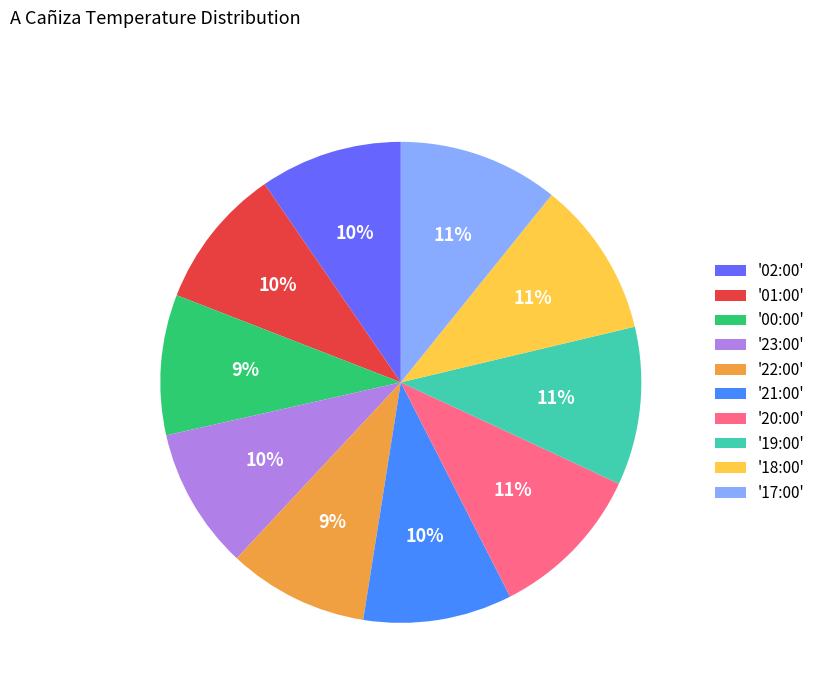

How many segments does this pie chart have?

10